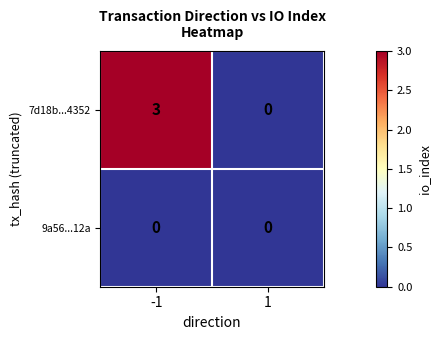

Reading left to right, what are all the values shown in this chart?

7d18b...4352: -1=3	1=0
9a56...12a: -1=0	1=0